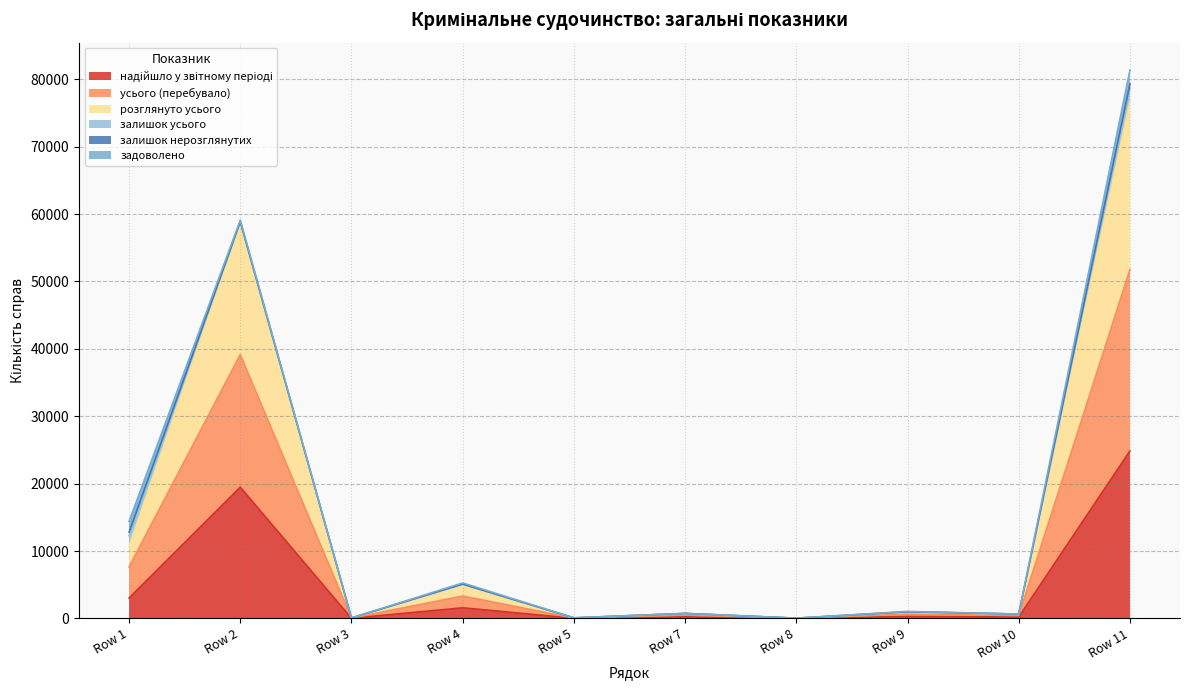

What value does the надійшло у звітному періоді series have at Row 2, to the nearest 10?

19470